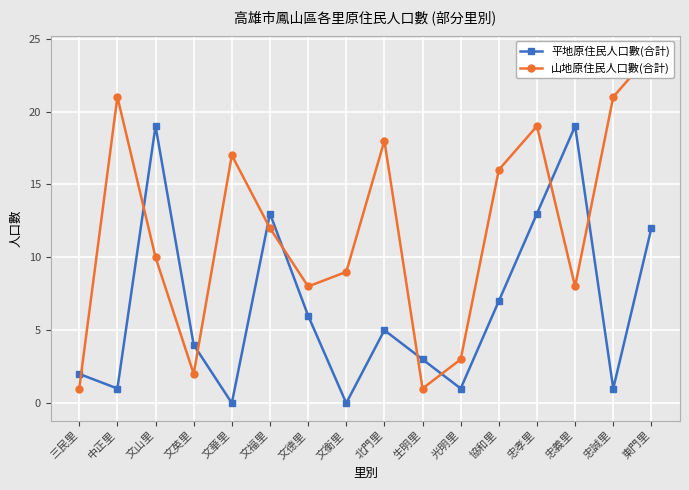

Where is 平地原住民人口數(合計) nearest to the value 9?

協和里